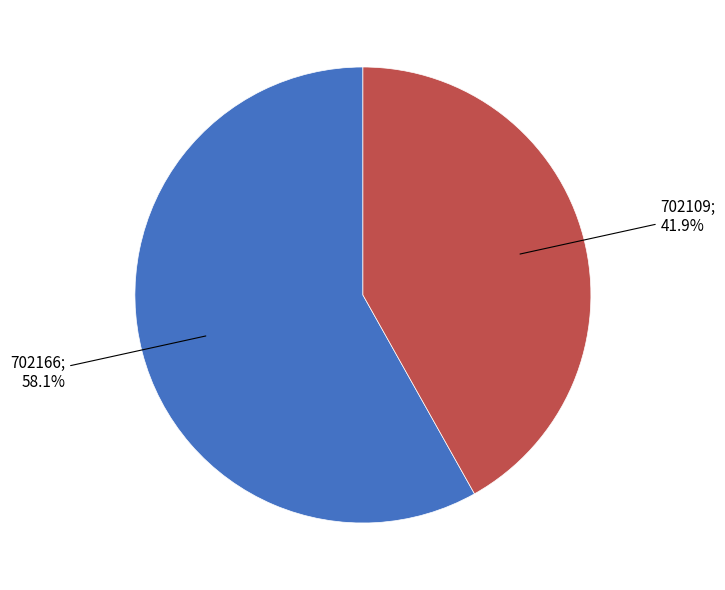

Is there a majority slice in this chart?

Yes